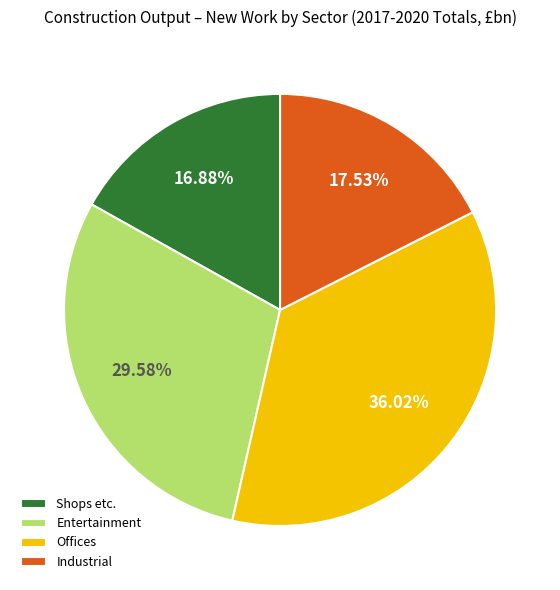

True or false: Entertainment accounts for 38% of the total.

False